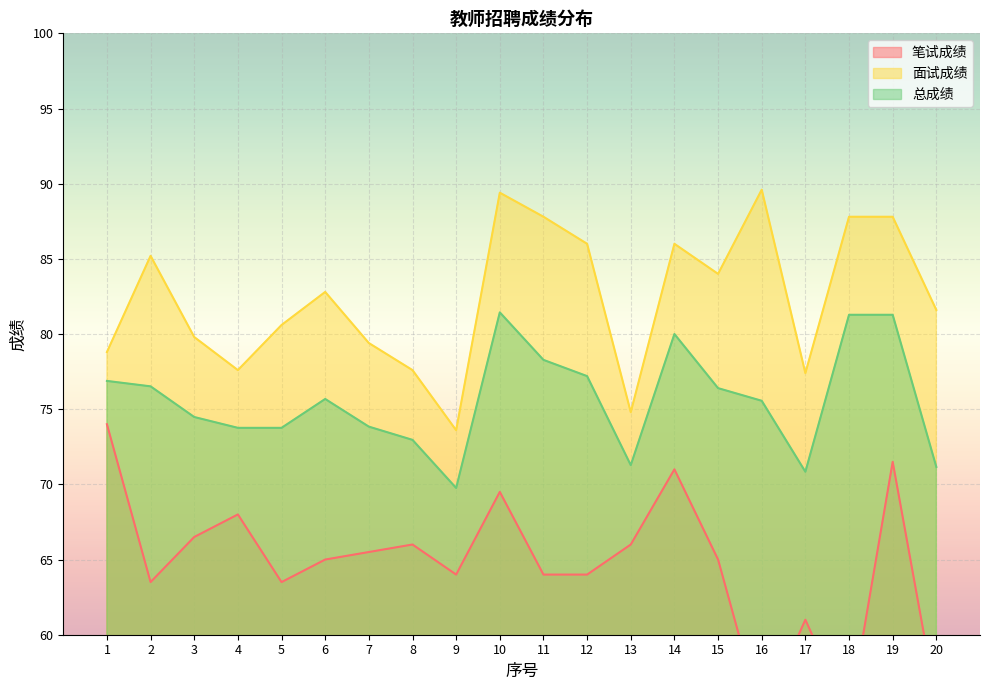

At which label is 总成绩 closest to 75?

3